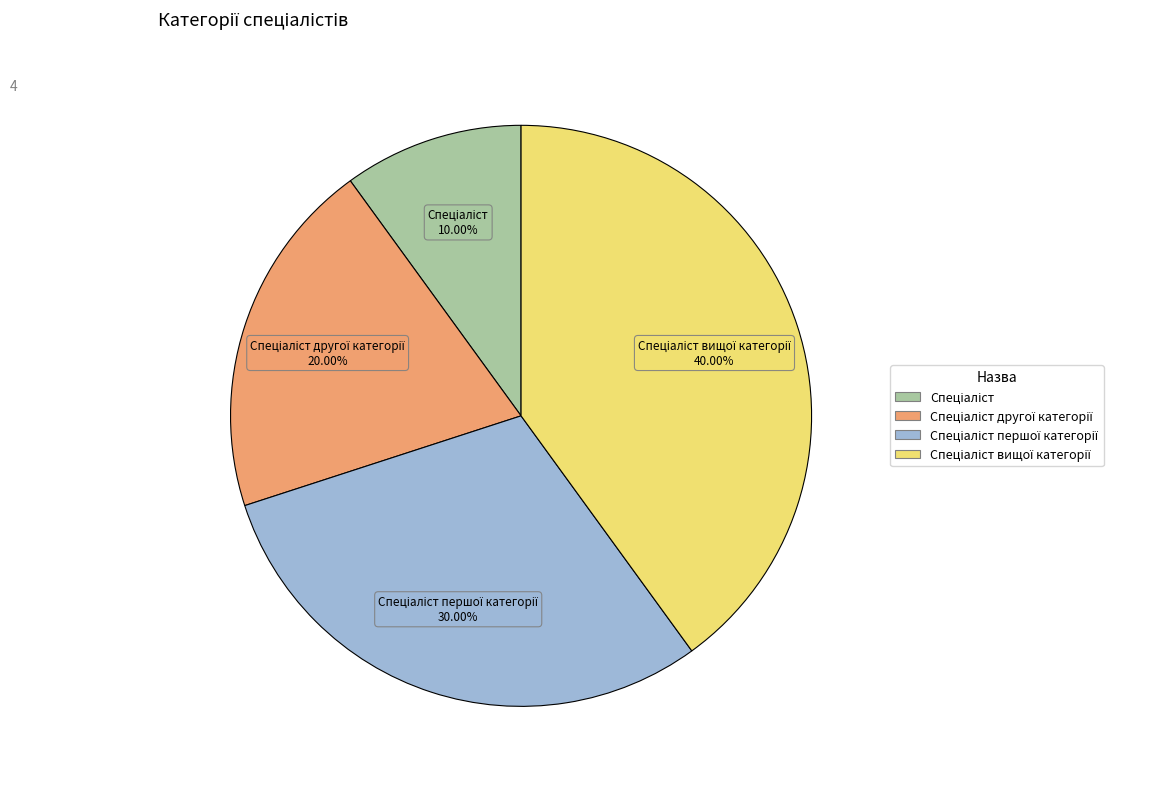

Is there a majority slice in this chart?

No